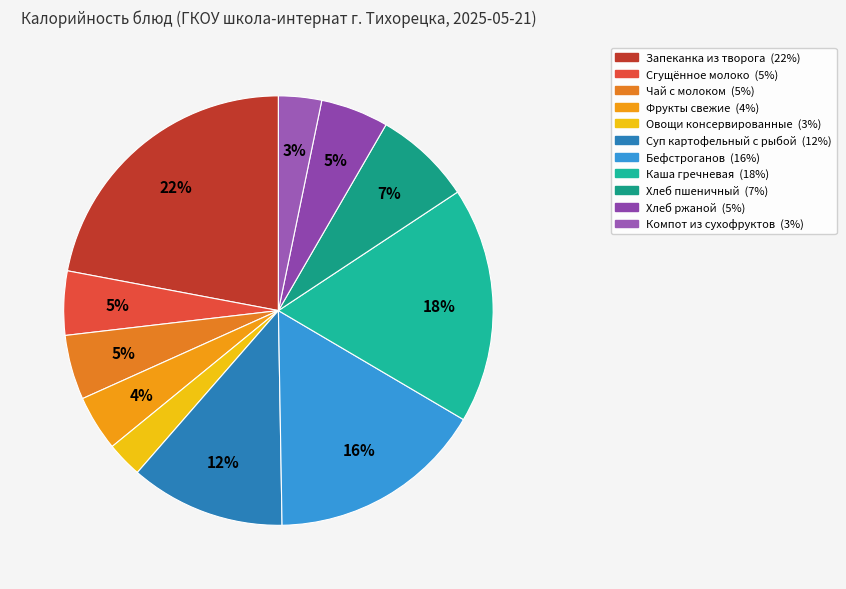

Rank the categories by value from highest to lowest.

Запеканка из творога, Каша гречневая, Бефстроганов, Суп картофельный с рыбой, Хлеб пшеничный, Хлеб ржаной, Чай с молоком, Сгущённое молоко, Фрукты свежие, Компот из сухофруктов, Овощи консервированные